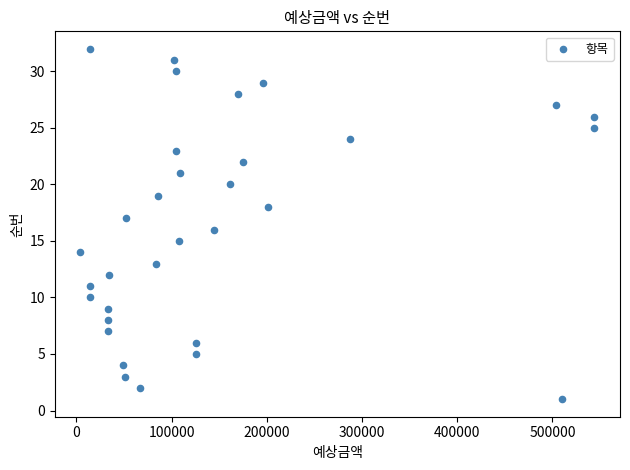

What is the range of Y values (max minus min)?

31